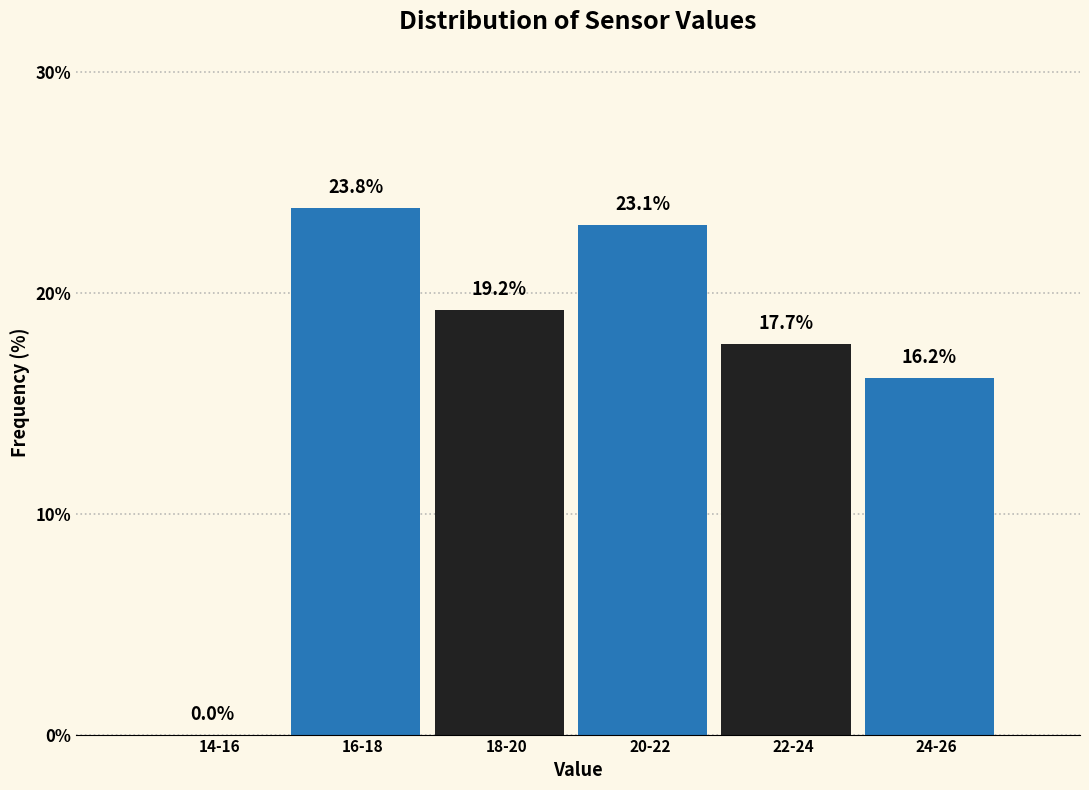

Reading left to right, extract all data points from this chart.

14-16=0.0	16-18=23.8	18-20=19.2	20-22=23.1	22-24=17.7	24-26=16.2